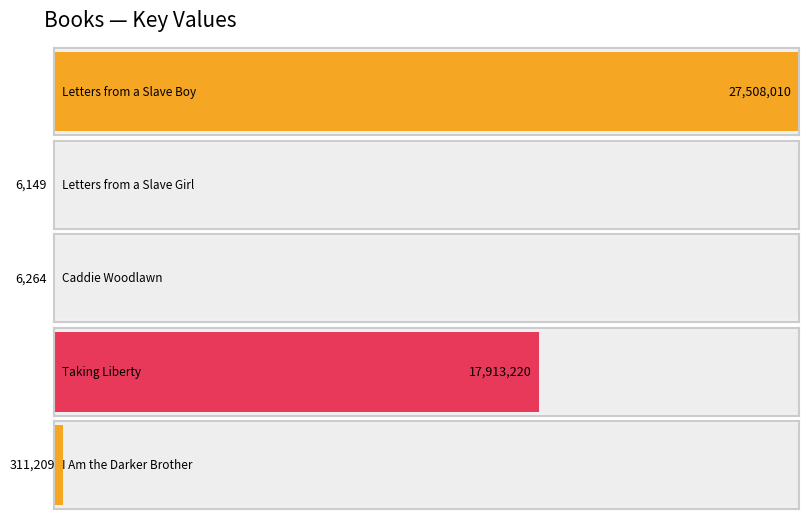

At which label does the data first exceed 311209?

Letters from a Slave Boy